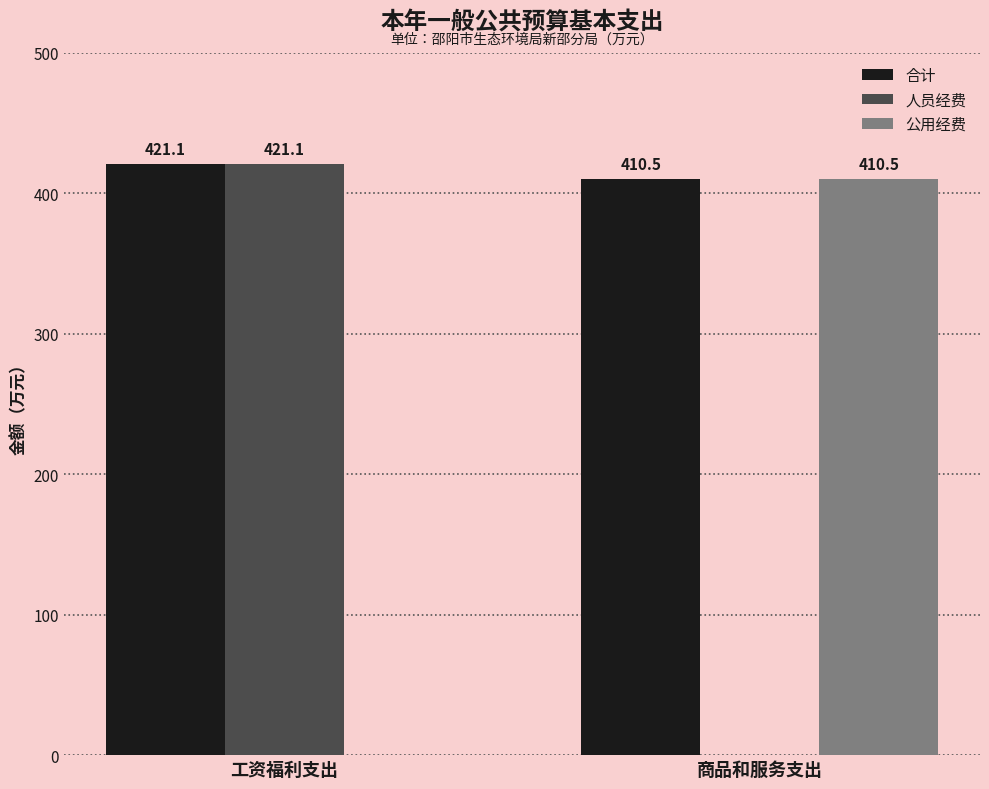

Is the value of 公用经费 at 商品和服务支出 greater than the value of 人员经费 at 工资福利支出?

No